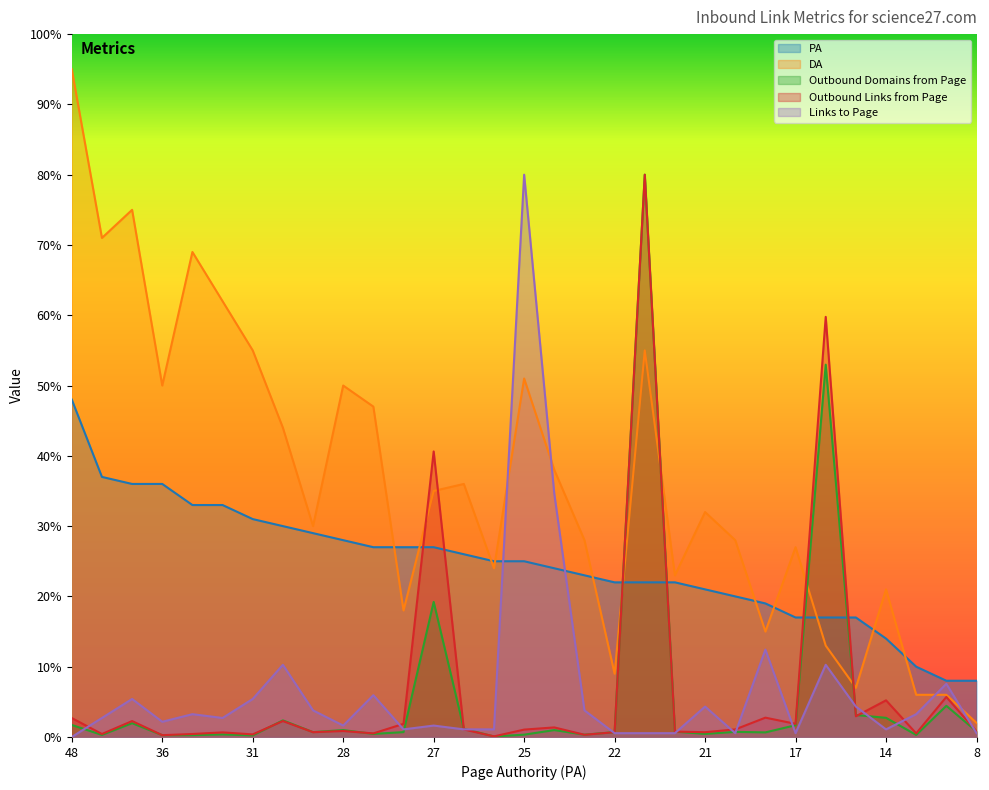

How many values in the DA series are below 32?

15